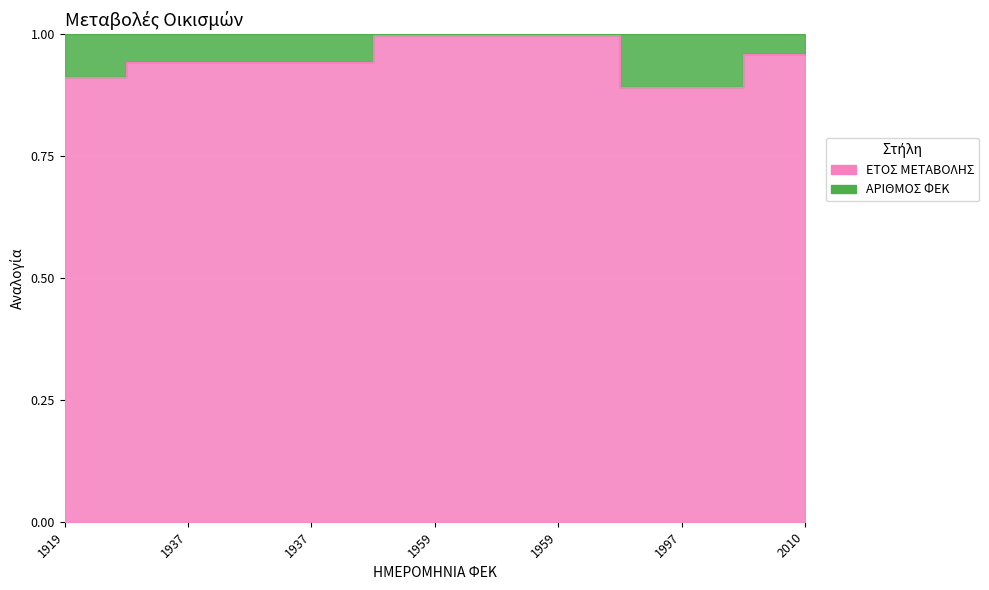

At which category does the data reach its first local valley?

1997